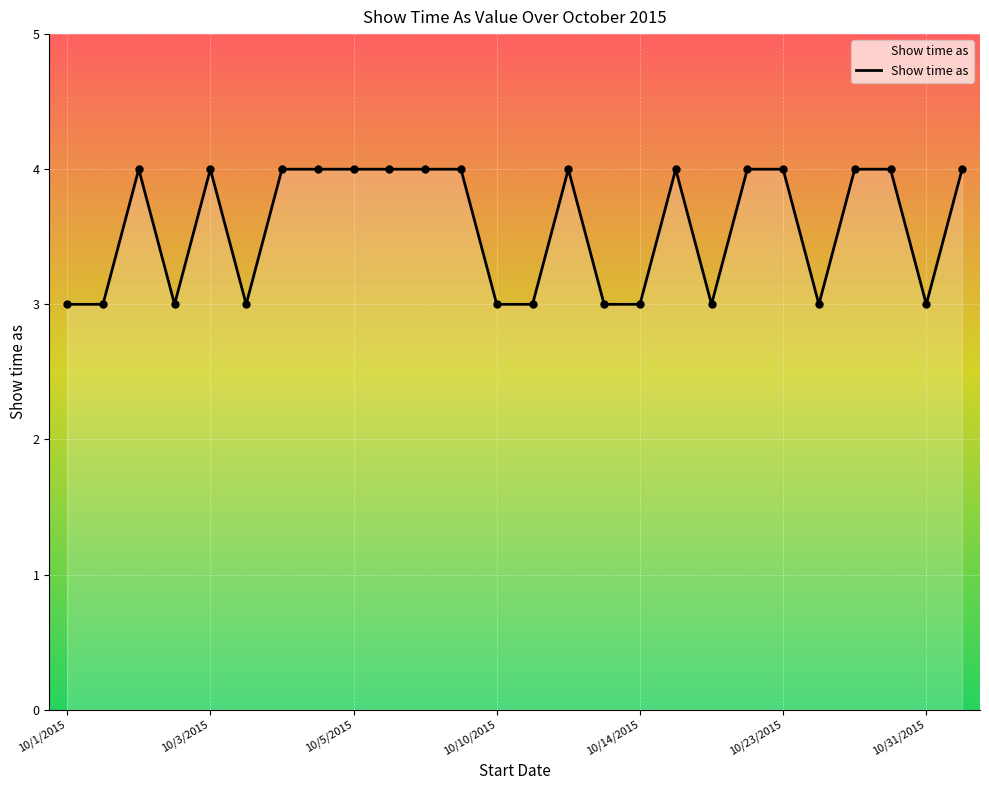

What is the smallest value displayed?

3